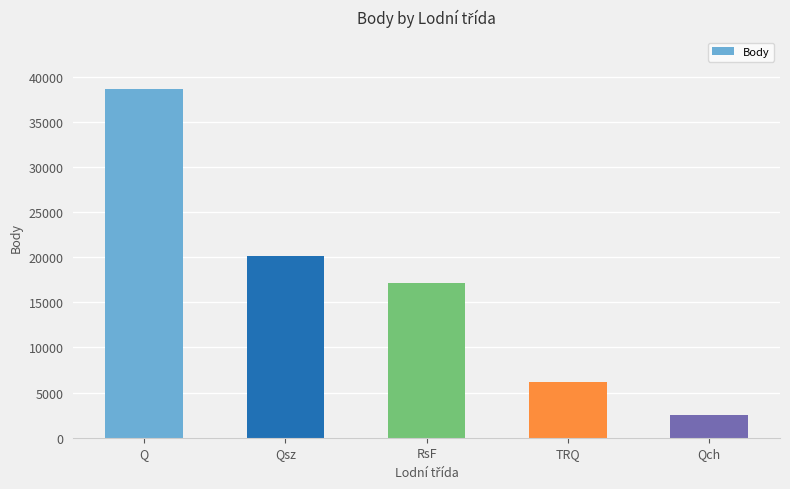

Where is the data nearest to the value 20519?

Qsz